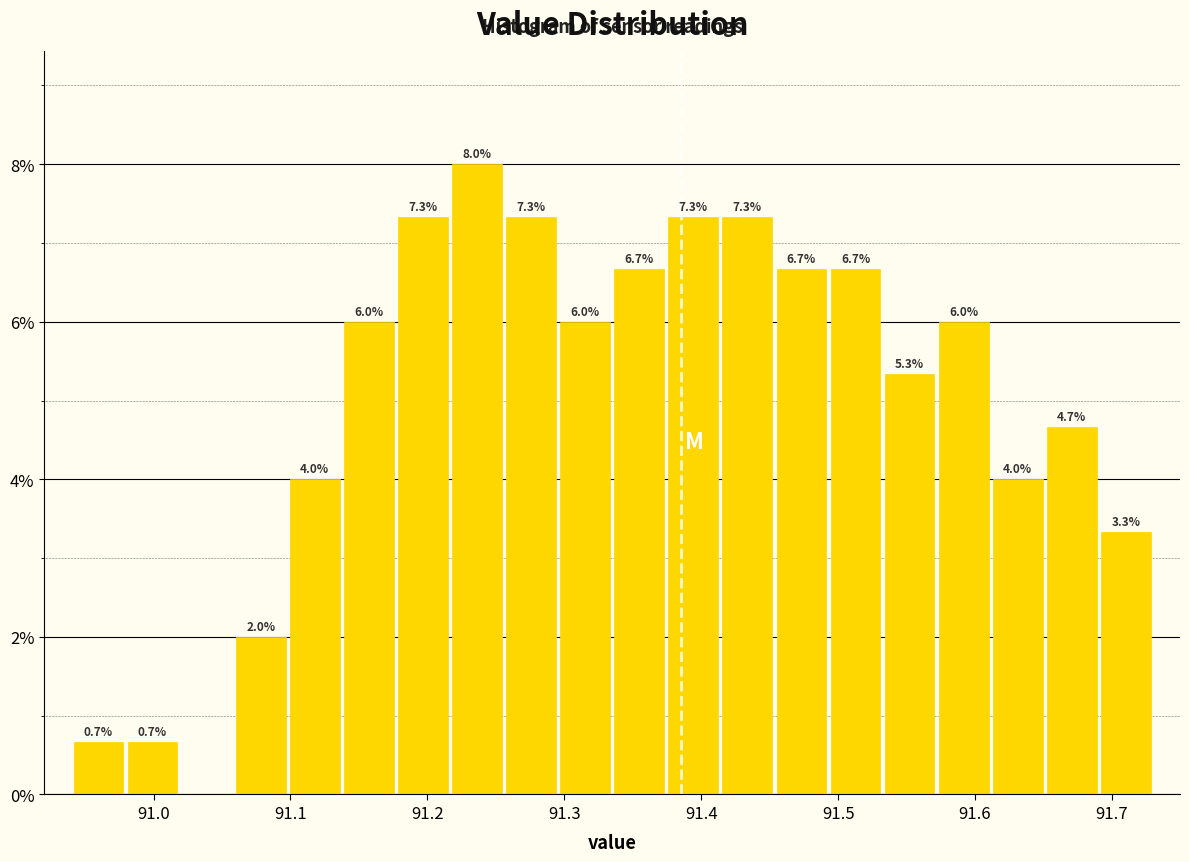

Around what value on the x-axis is the tallest bar? Give the approximate position of its centre, as read against the axis.

91.24